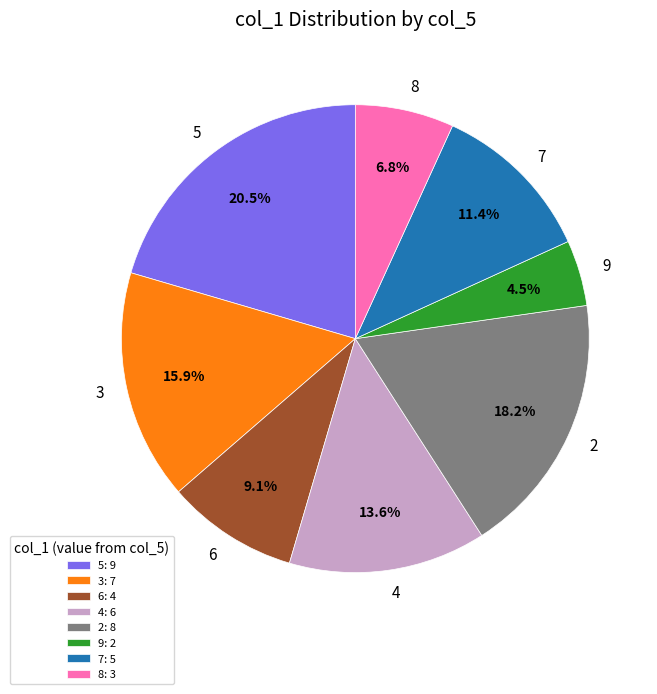

True or false: 2 accounts for 8% of the total.

False